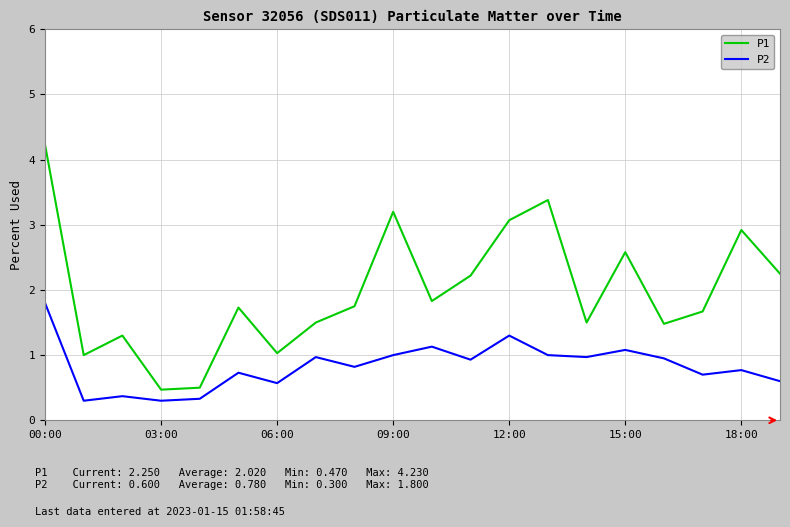

List the series in order of their peak value, highest first.

P1, P2